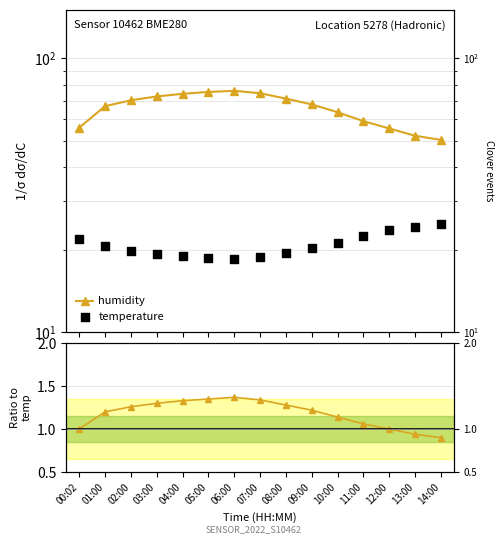

Which series has the largest total across all categories?

humidity